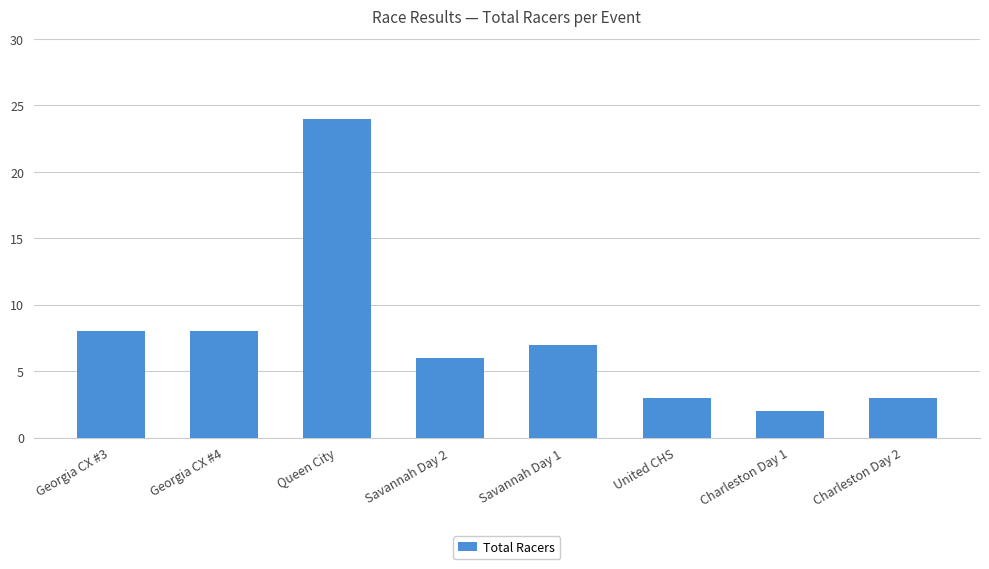

What is the sum of the values at United CHS and Savannah Day 2?

9